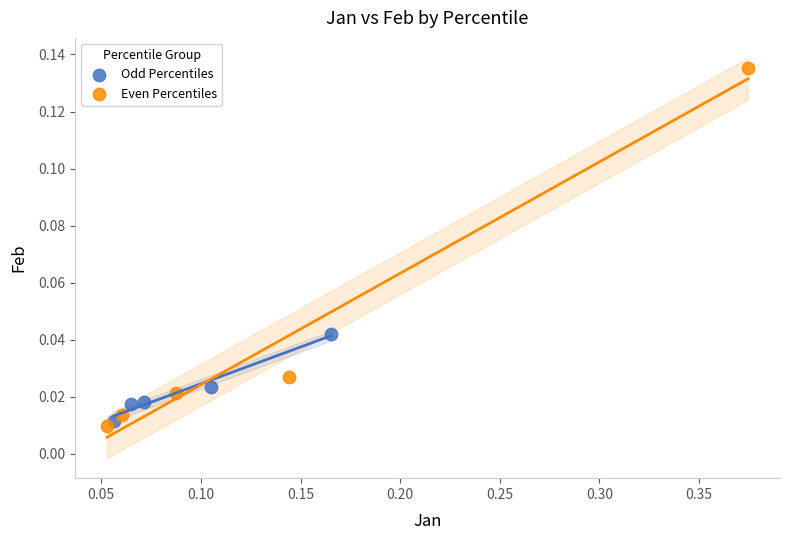

Which series contains the highest Y value?

Even Percentiles